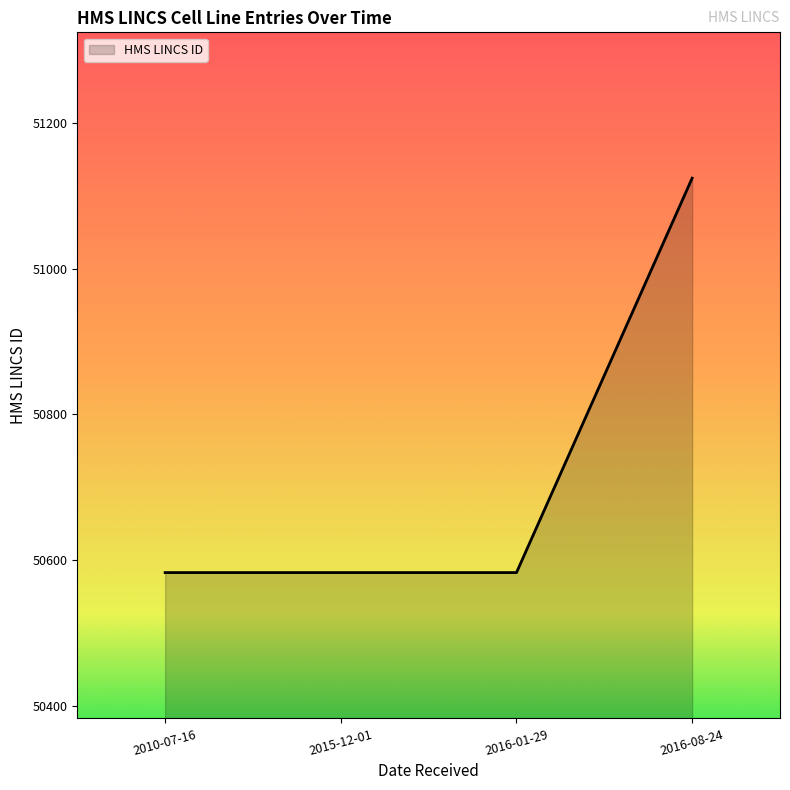

Read the value at 2016-08-24.

51124